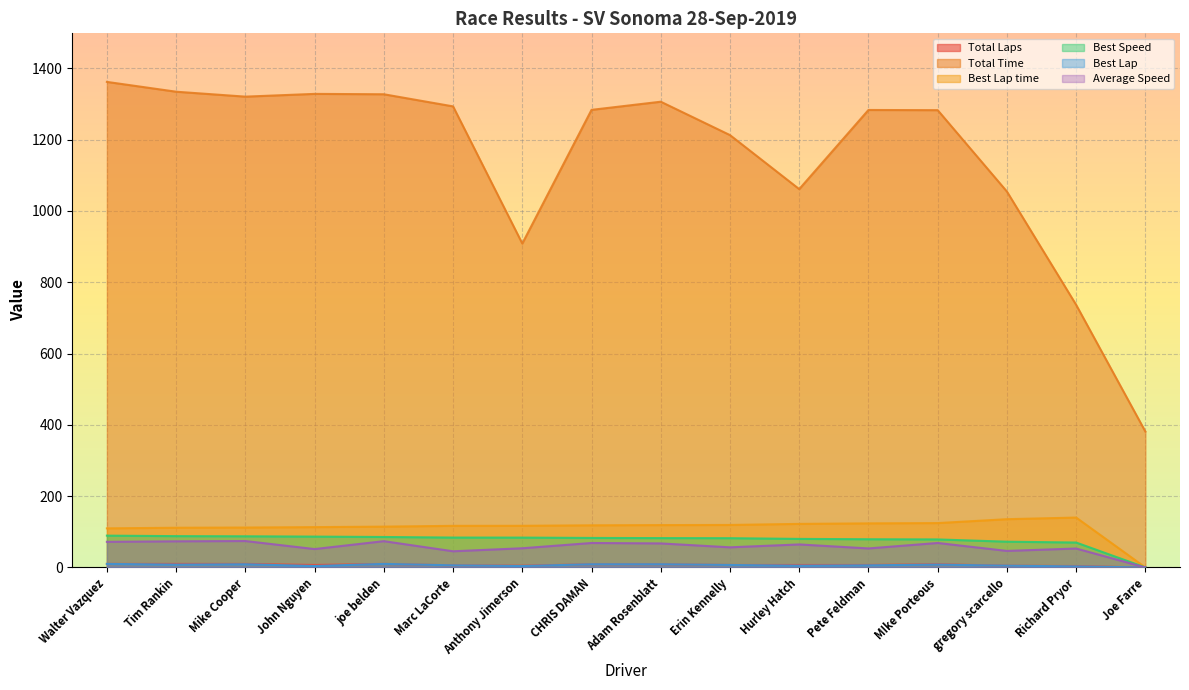

How many series are shown in this chart?

6